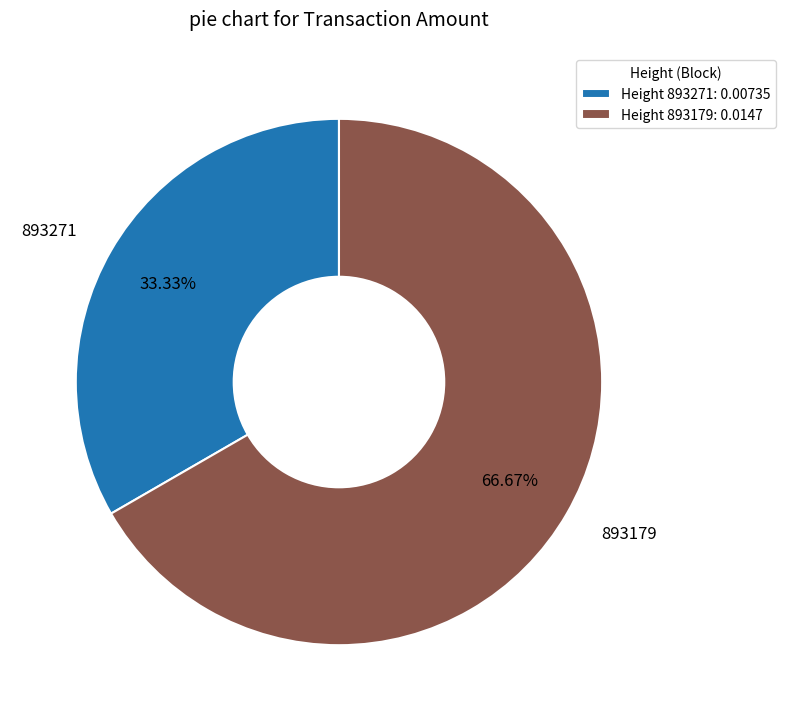

To the nearest percent, what is the combined percentage of 893271 and 893179?

100%